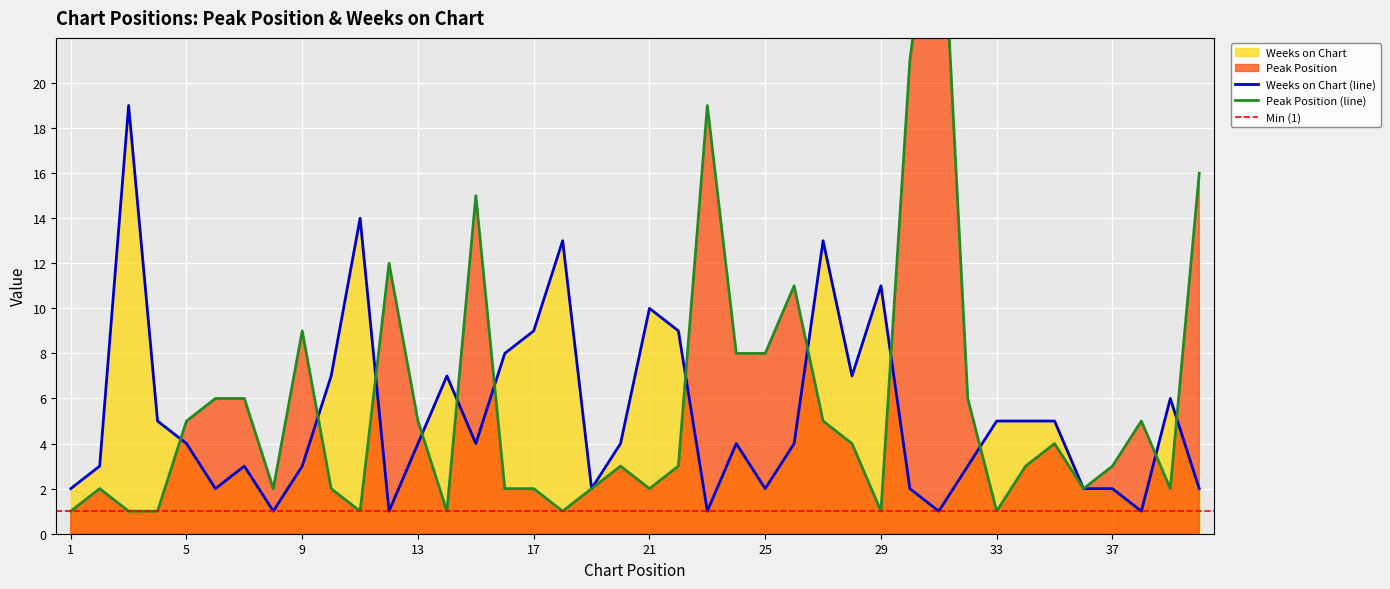

The value of Weeks on Chart at 23 is 1. True or false?

True